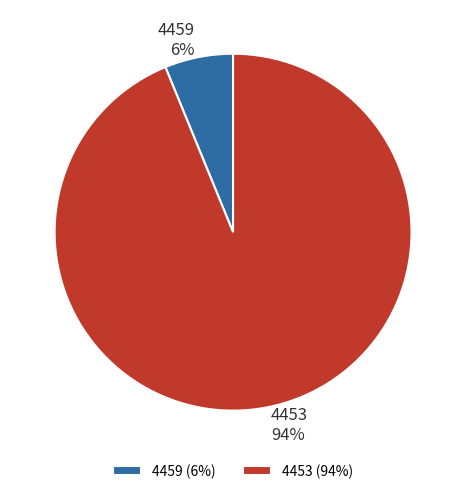

True or false: 4453 accounts for 94% of the total.

True